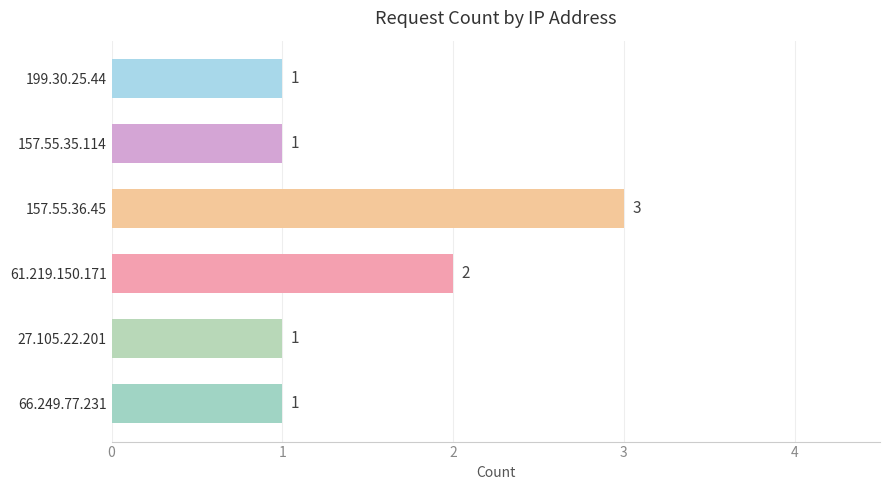

True or false: the data shows 2 at 66.249.77.231.

False